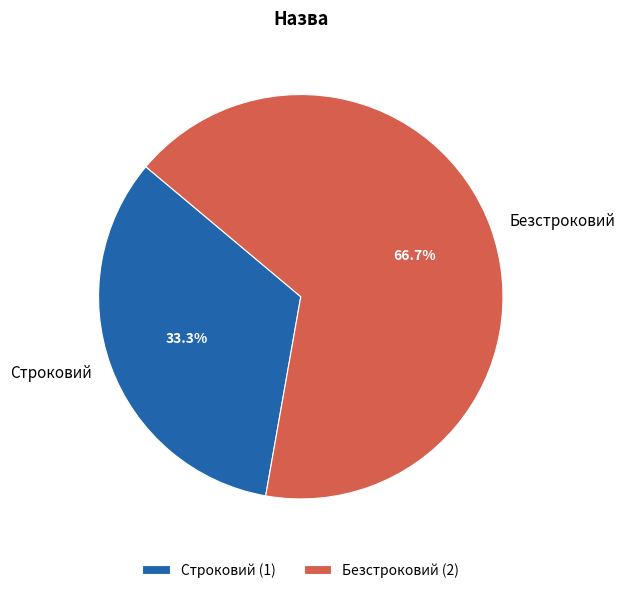

To the nearest percent, what portion does Безстроковий represent?

67%